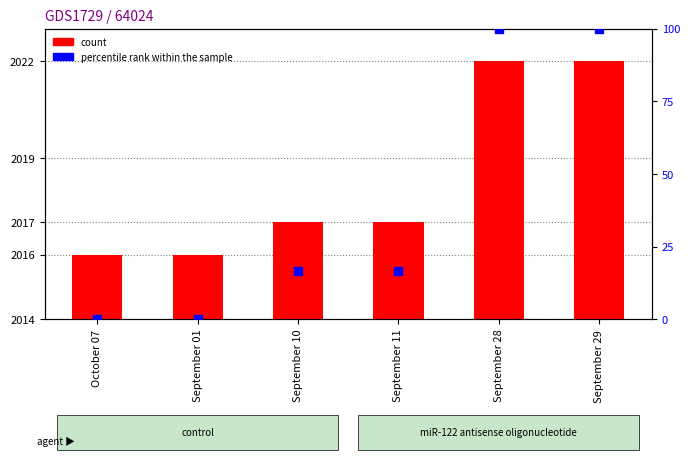

What is the total value across all series at September 01?

2016.0